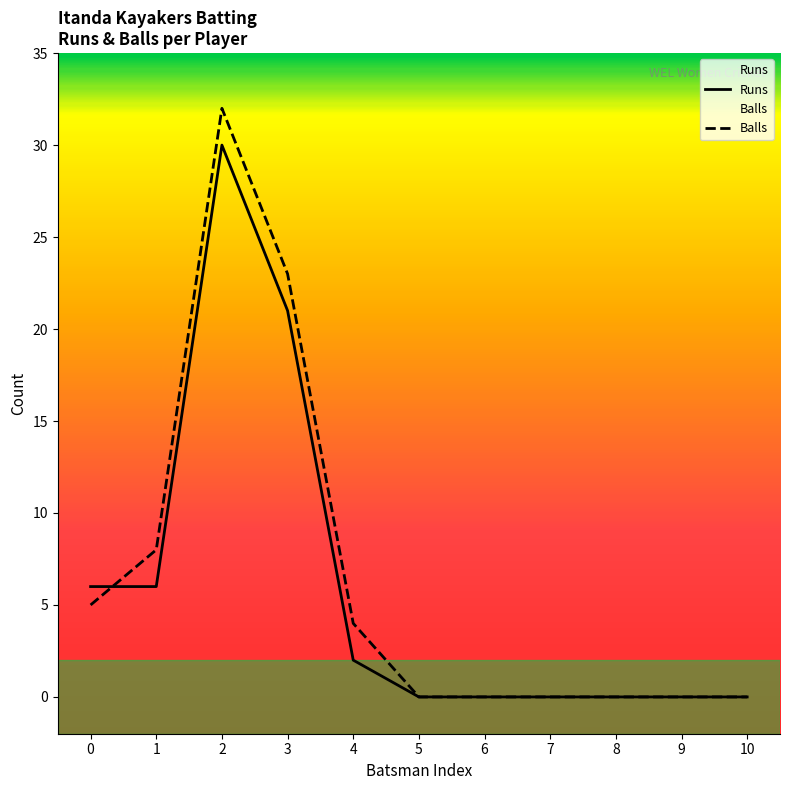

Rank the series by their maximum value, from lowest to highest.

Runs, Balls